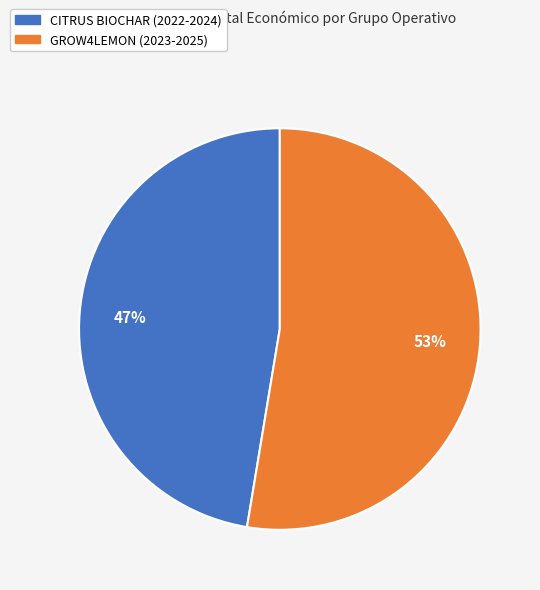

To the nearest percent, what portion does CITRUS BIOCHAR (2022-2024) represent?

47%